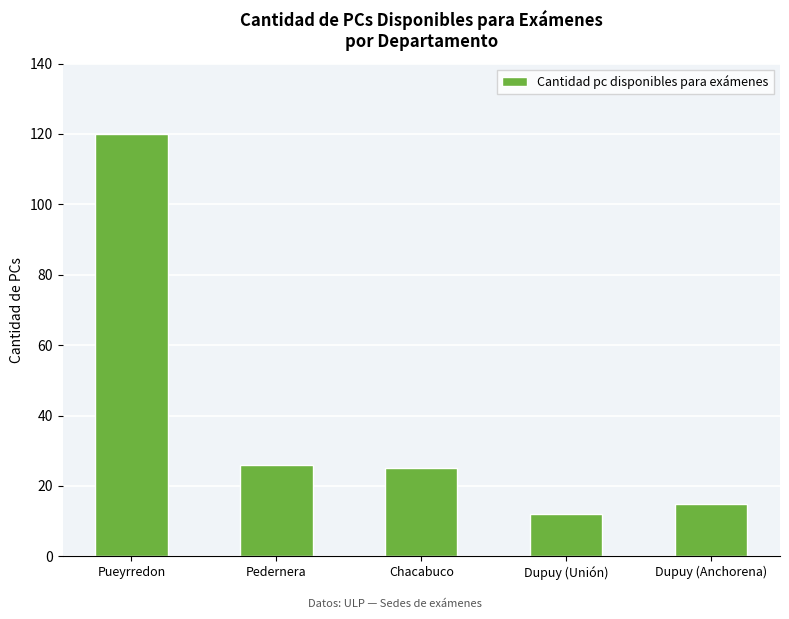

What is the difference between the second highest and second lowest values?

11